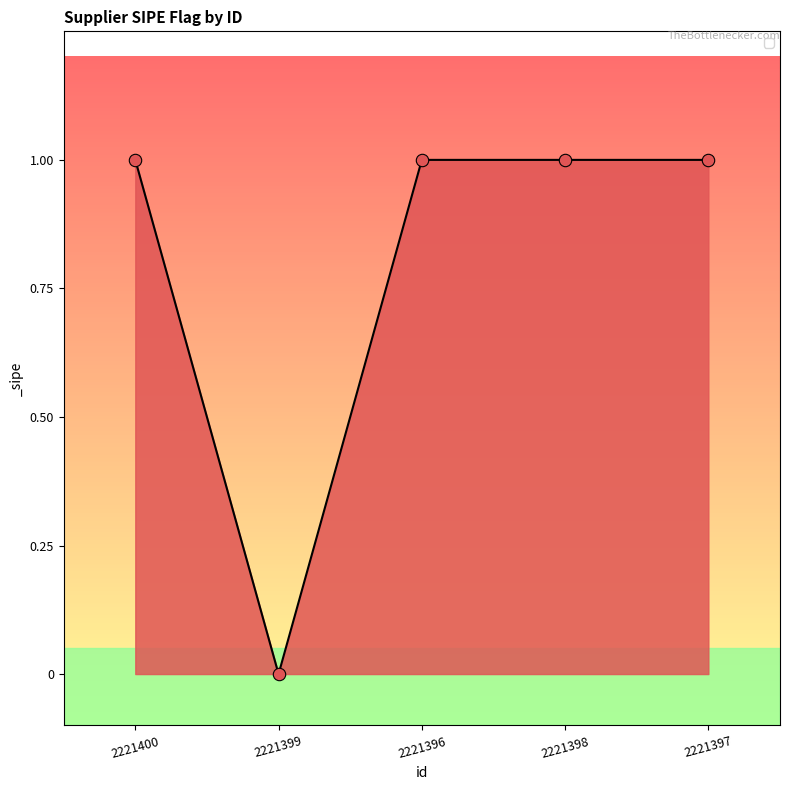

What is the change in value from 2221399 to 2221397?

+1